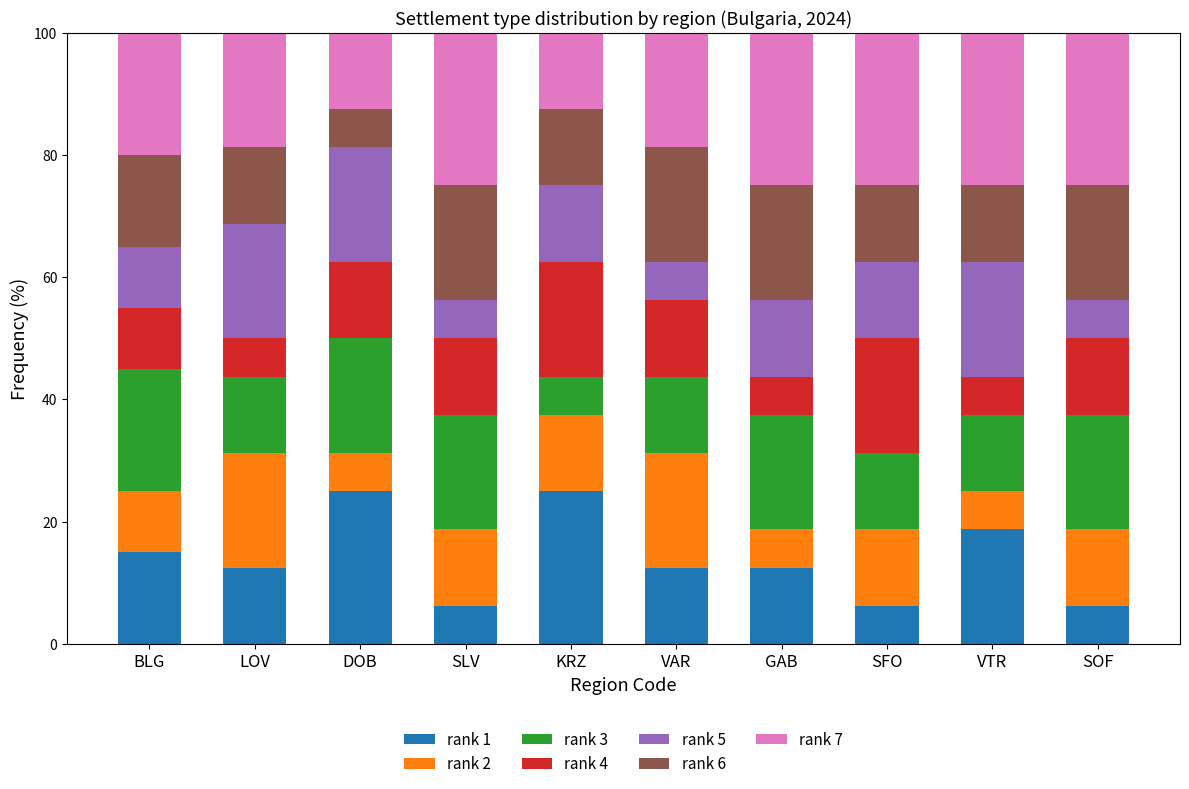

The rank 1 series shows 18.8 at VTR. True or false?

True